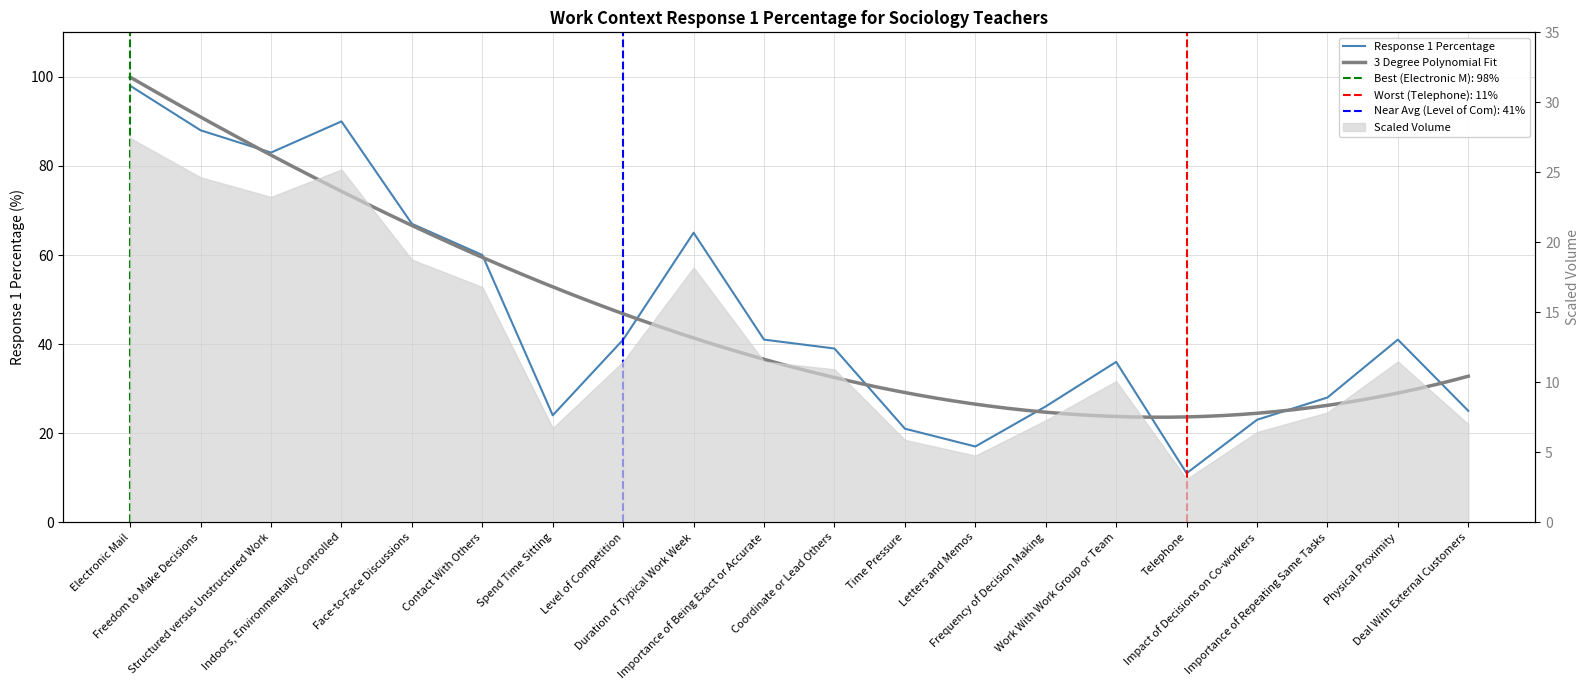

What is the minimum value shown in the chart?

11